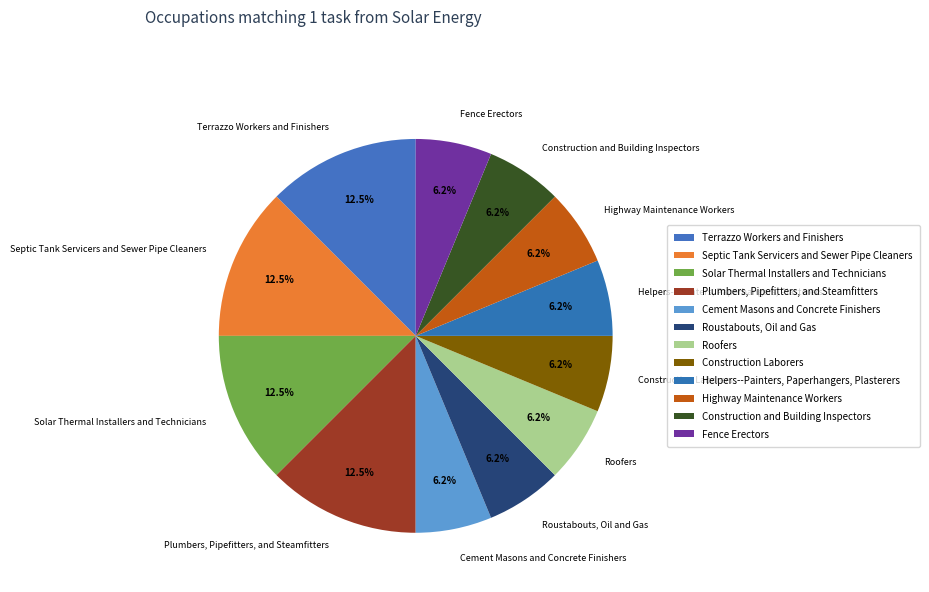

Approximately how many times larger is the value at Septic Tank Servicers and Sewer Pipe Cleaners compared to Cement Masons and Concrete Finishers?

2.0